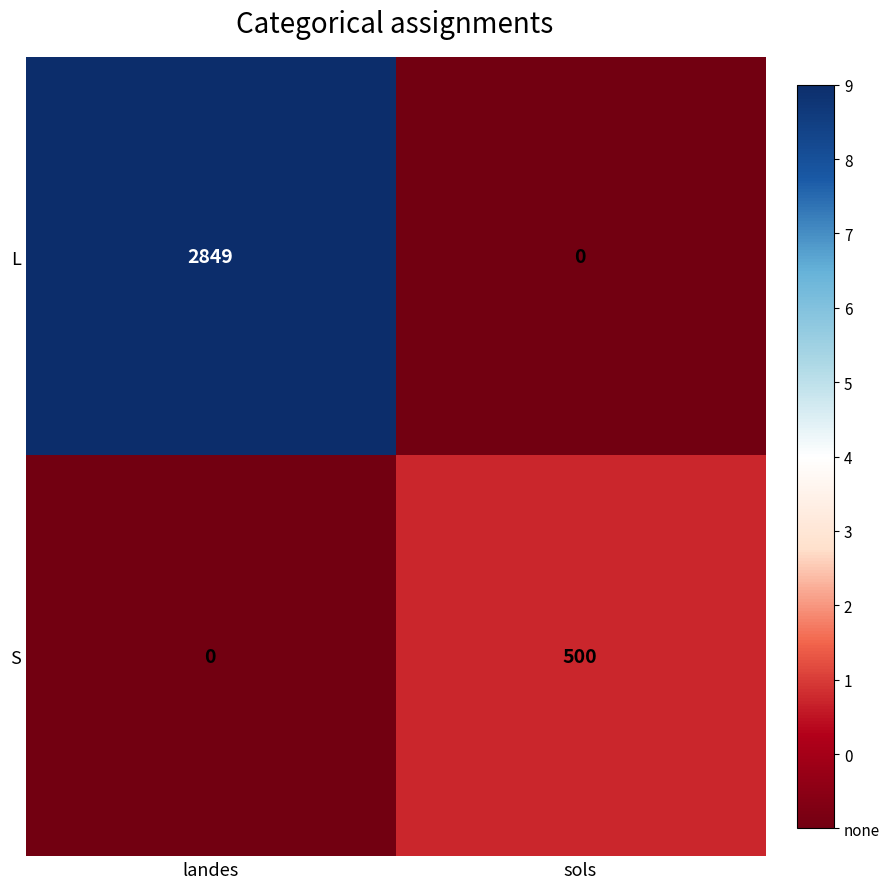

Is it true that S equals 500 at sols?

True